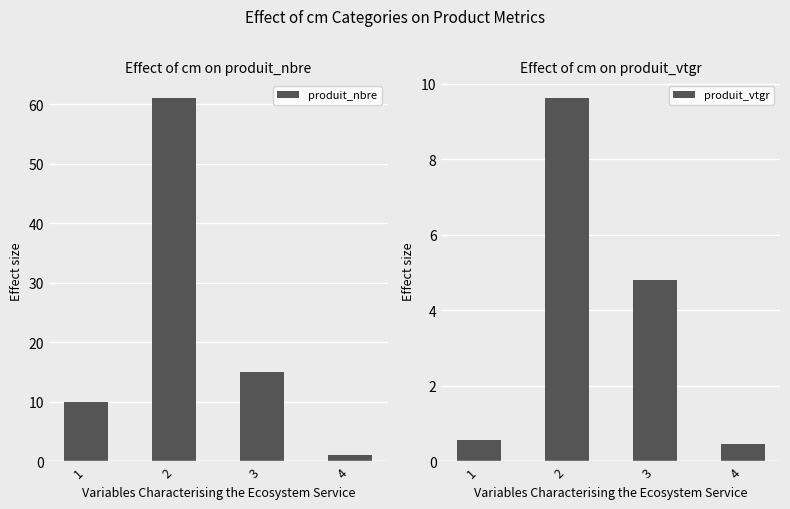

How many data points in produit_nbre are above 15?

1